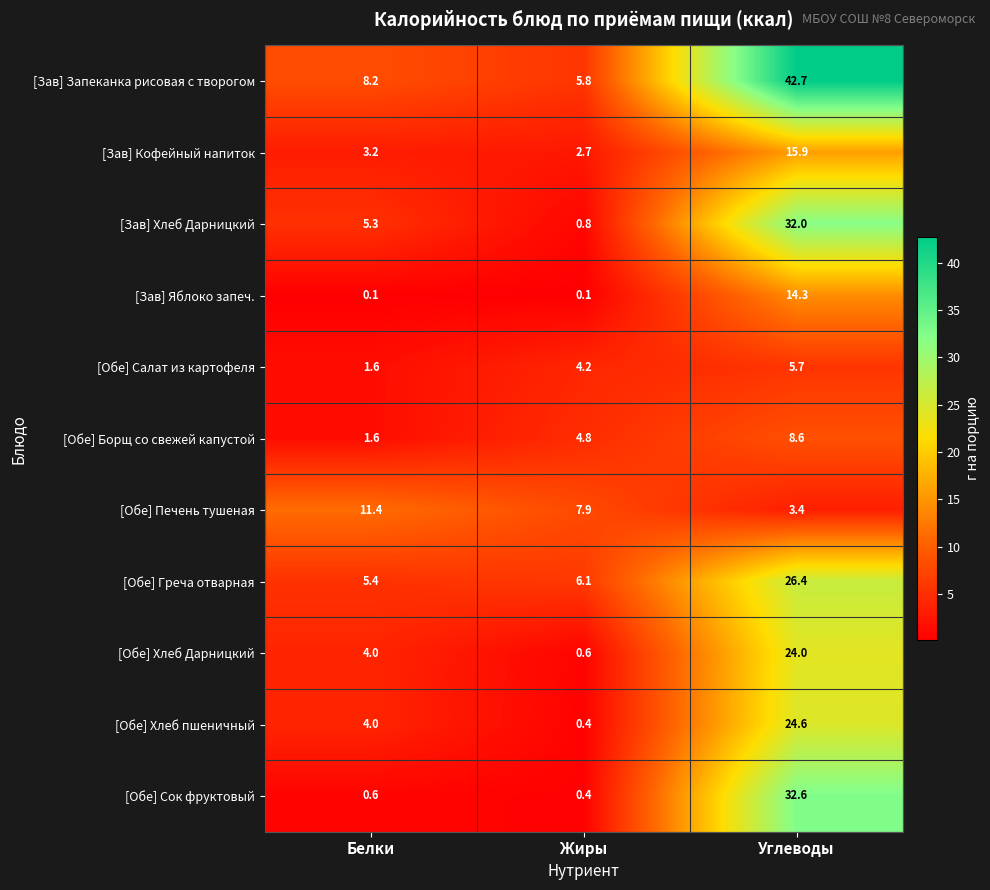

The value of [Зав] Яблоко запеч. at Углеводы is 14.3. True or false?

True